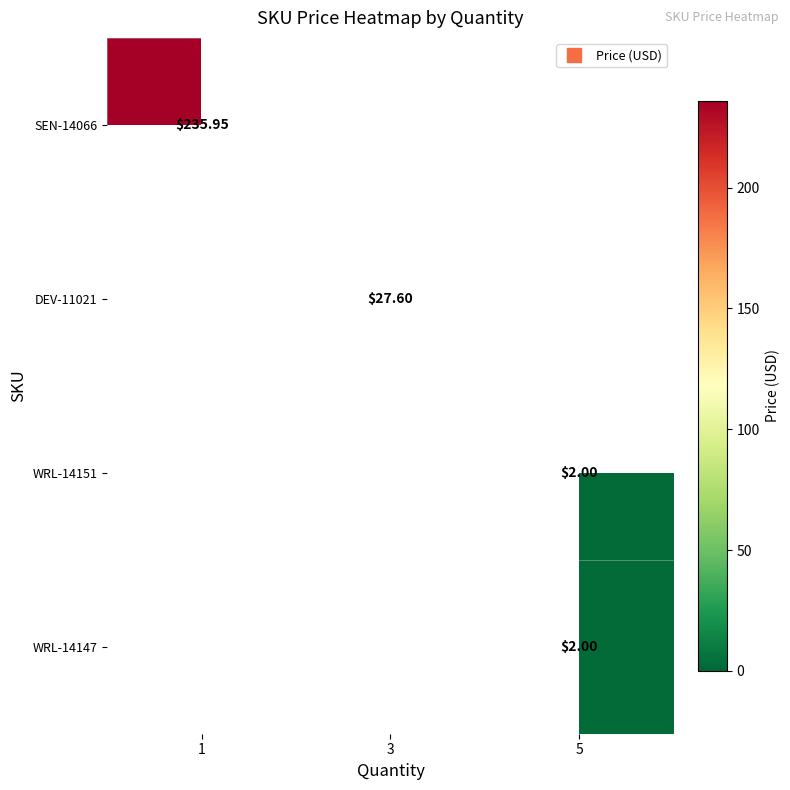

Which series has the widest spread of values?

row_0